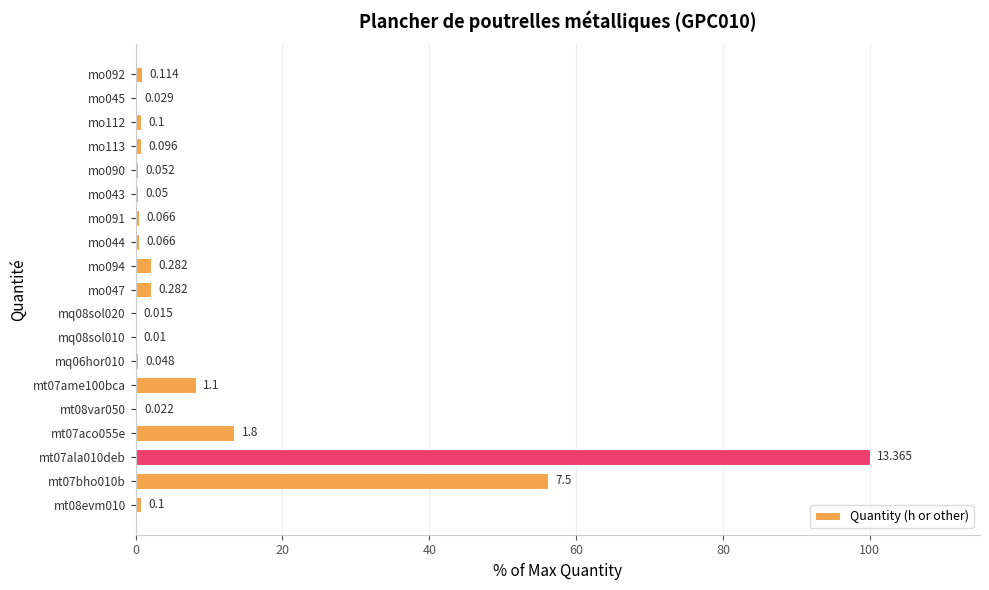

What is the smallest value displayed?

0.1